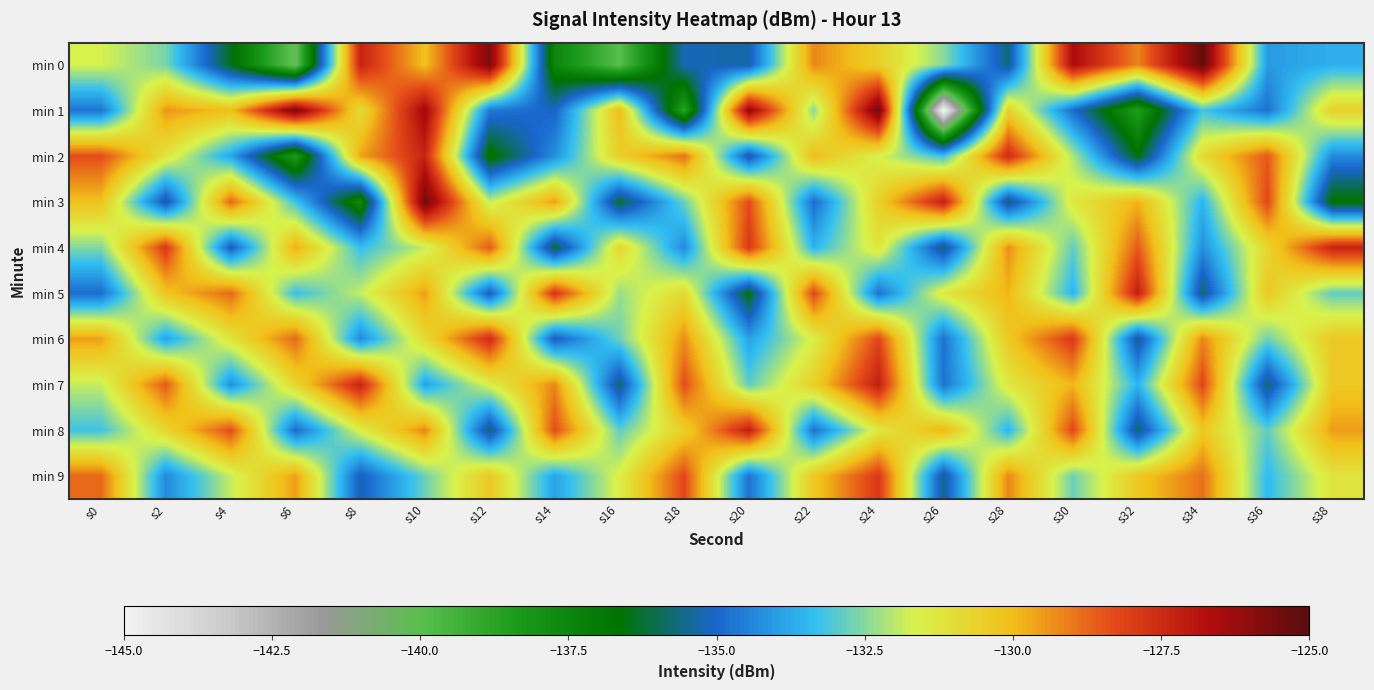

What is the spread (max minus min) of values at s12?

11.2